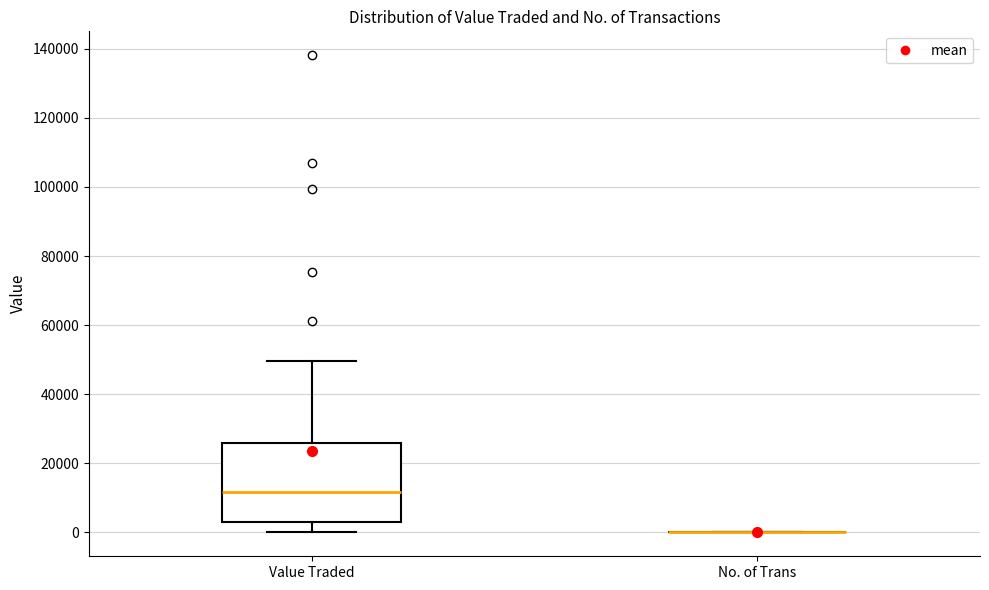

Reading left to right, read every box against the y-axis: the position of its median line, the range the box covers, and the ends of its whiskers. The values are not printed on the chart, so give them approximately, as read against the axis.

Value Traded: median 12000, box 2000 to 26000, whiskers 0 to 50000
No. of Trans: box collapsed to a line at 0, whiskers 0 to 0